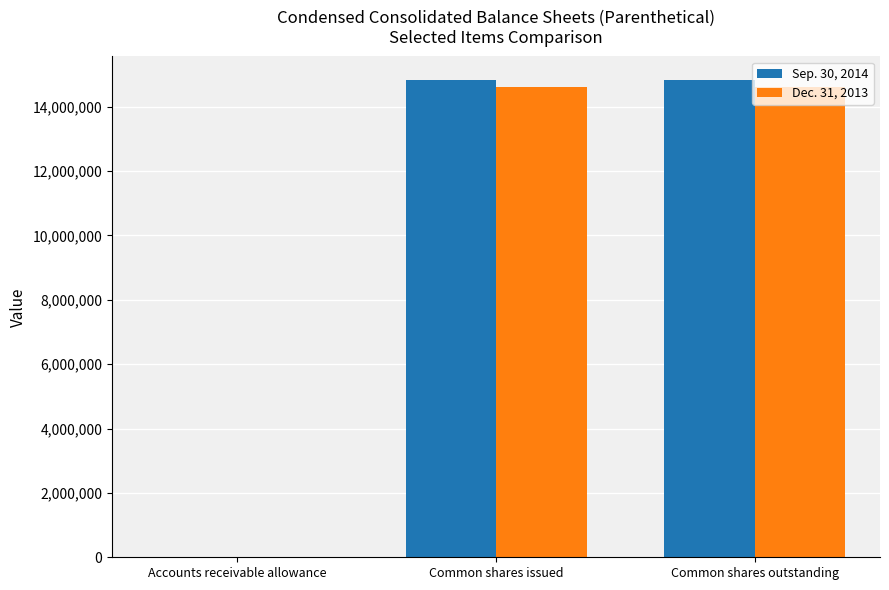

Which series has the largest range (max minus min)?

Sep. 30, 2014